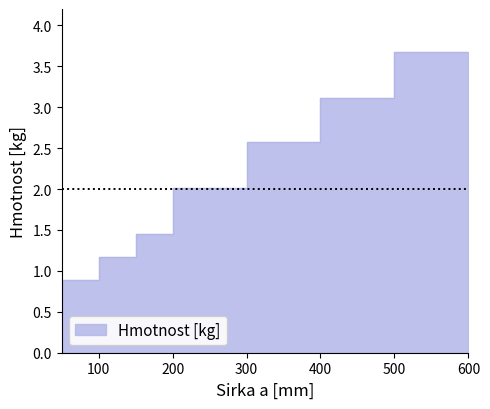

The chart shows a value of 0.9 at 100. True or false?

True